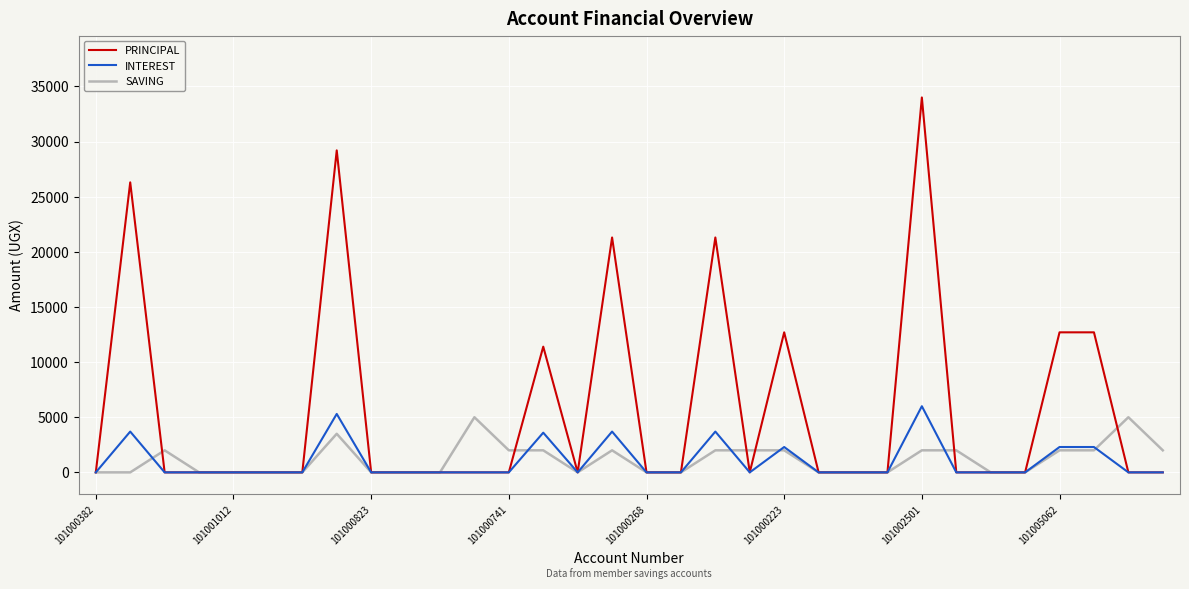

Which series has the largest total across all categories?

PRINCIPAL